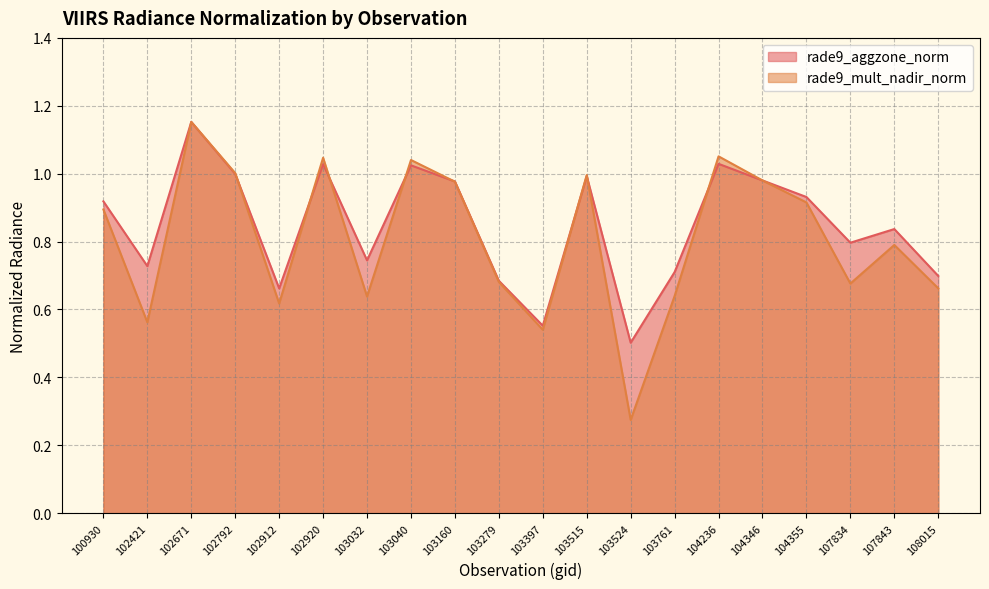

Reading left to right, what are all the values shown in this chart?

rade9_aggzone_norm: 100930=0.9	102421=0.7	102671=1.2	102792=1.0	102912=0.7	102920=1.0	103032=0.7	103040=1.0	103160=1.0	103279=0.7	103397=0.6	103515=1.0	103524=0.5	103761=0.7	104236=1.0	104346=1.0	104355=0.9	107834=0.8	107843=0.8	108015=0.7
rade9_mult_nadir_norm: 100930=0.9	102421=0.6	102671=1.2	102792=1.0	102912=0.6	102920=1.0	103032=0.6	103040=1.0	103160=1.0	103279=0.7	103397=0.5	103515=1.0	103524=0.3	103761=0.6	104236=1.1	104346=1.0	104355=0.9	107834=0.7	107843=0.8	108015=0.7